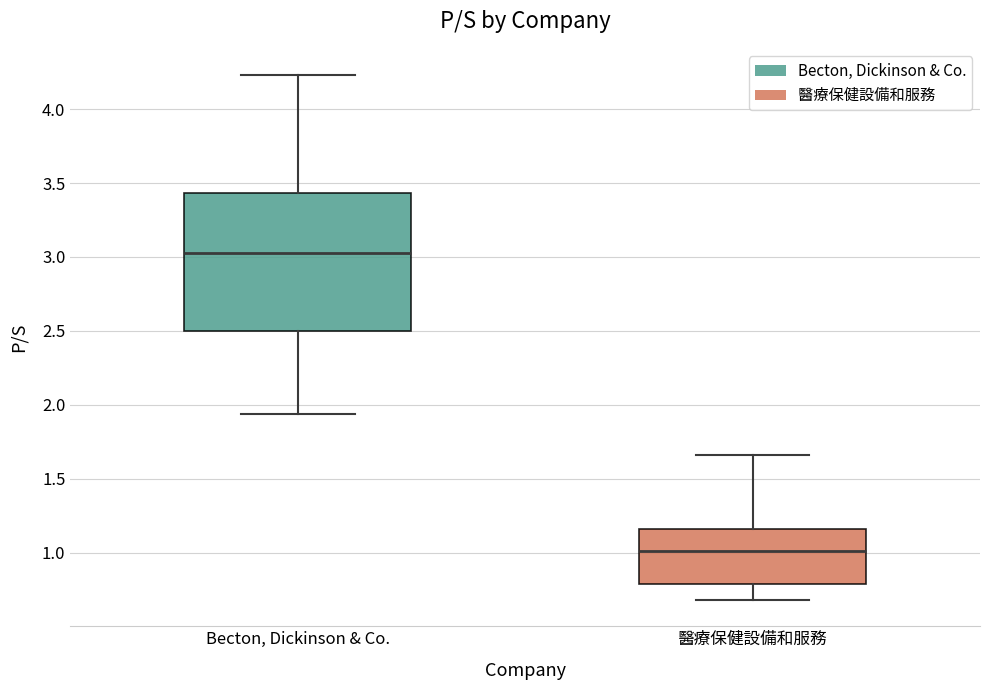

Reading left to right, transcribe this box plot: for each box, give where its median line is, the range the box spans, and where its two whiskers end, as read against the y-axis. The values are not printed on the chart, so give them approximately, as read against the axis.

Becton, Dickinson & Co.: median 3.05, box 2.50 to 3.45, whiskers 1.95 to 4.25
醫療保健設備和服務: median 1.00, box 0.80 to 1.15, whiskers 0.70 to 1.65